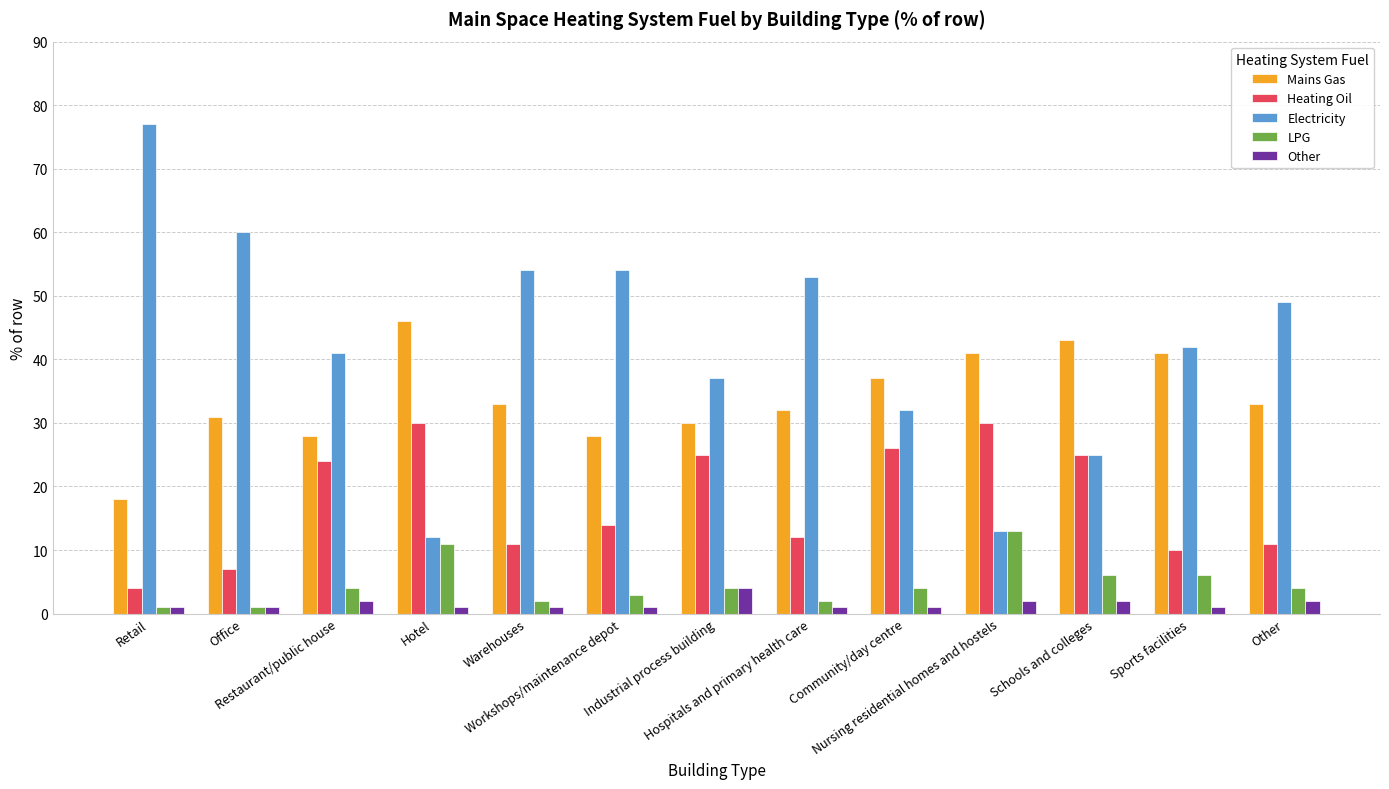

Are the bars horizontal?

No